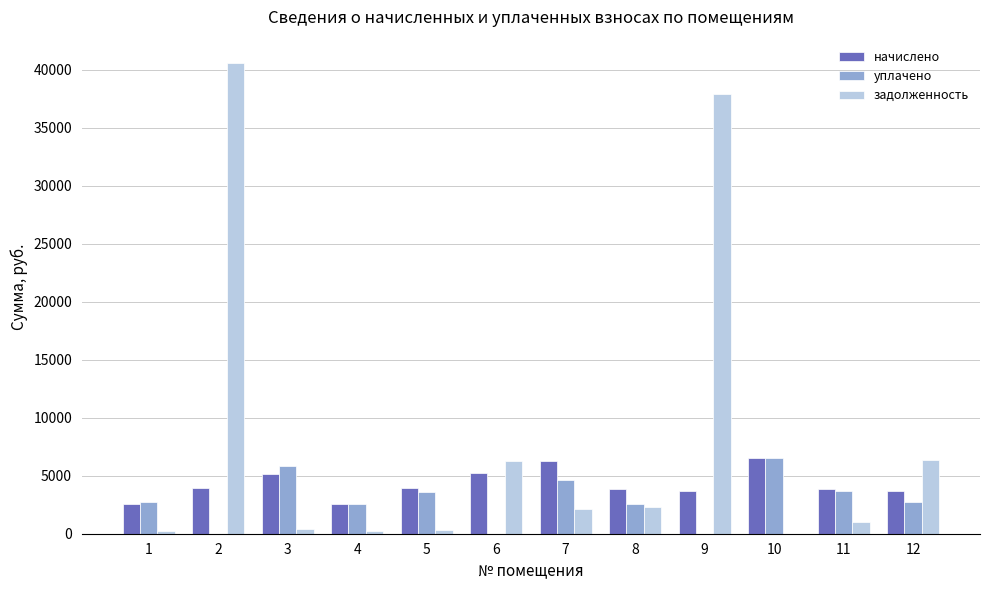

How many categories are shown in the chart?

12